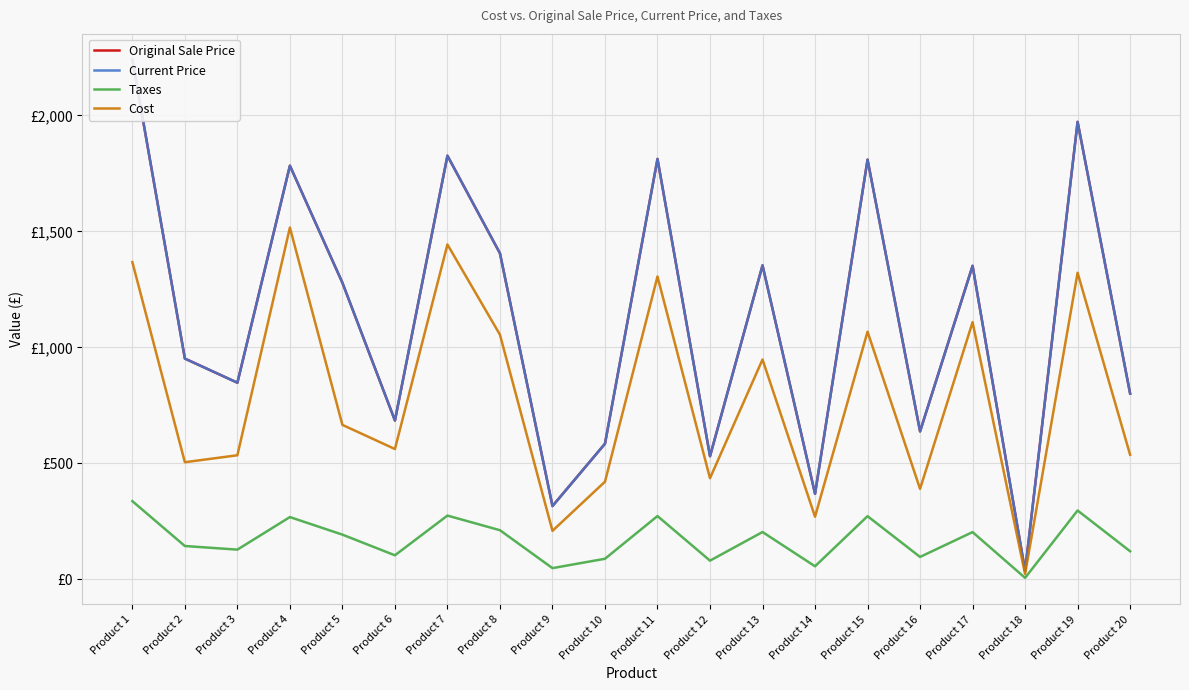

Reading left to right, transcribe all the data shown in this chart.

Original Sale Price: Product 1=2241.0	Product 2=951.0	Product 3=847.0	Product 4=1783.0	Product 5=1278.0	Product 6=684.0	Product 7=1826.0	Product 8=1405.0	Product 9=315.0	Product 10=584.0	Product 11=1812.0	Product 12=530.0	Product 13=1353.0	Product 14=368.0	Product 15=1809.0	Product 16=637.0	Product 17=1351.0	Product 18=35.0	Product 19=1972.0	Product 20=800.0
Current Price: Product 1=2241.0	Product 2=951.0	Product 3=847.0	Product 4=1783.0	Product 5=1278.0	Product 6=684.0	Product 7=1826.0	Product 8=1405.0	Product 9=315.0	Product 10=584.0	Product 11=1812.0	Product 12=530.0	Product 13=1353.0	Product 14=368.0	Product 15=1809.0	Product 16=637.0	Product 17=1351.0	Product 18=35.0	Product 19=1972.0	Product 20=800.0
Taxes: Product 1=336.1	Product 2=142.7	Product 3=127.0	Product 4=267.4	Product 5=191.7	Product 6=102.6	Product 7=273.9	Product 8=210.8	Product 9=47.2	Product 10=87.6	Product 11=271.8	Product 12=79.5	Product 13=202.9	Product 14=55.2	Product 15=271.4	Product 16=95.5	Product 17=202.7	Product 18=5.2	Product 19=295.8	Product 20=120.0
Cost: Product 1=1367.0	Product 2=504.0	Product 3=534.0	Product 4=1516.0	Product 5=665.0	Product 6=561.0	Product 7=1443.0	Product 8=1054.0	Product 9=208.0	Product 10=420.0	Product 11=1305.0	Product 12=435.0	Product 13=947.0	Product 14=269.0	Product 15=1067.0	Product 16=389.0	Product 17=1108.0	Product 18=22.0	Product 19=1321.0	Product 20=536.0